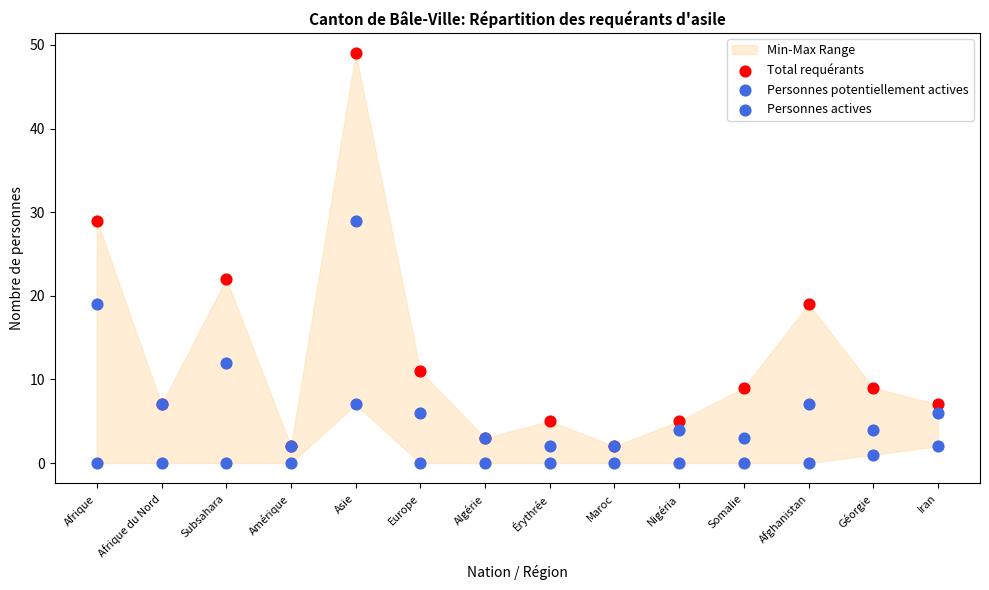

What are all the series names shown in the legend?

Total requérants, Personnes potentiellement actives, Personnes actives